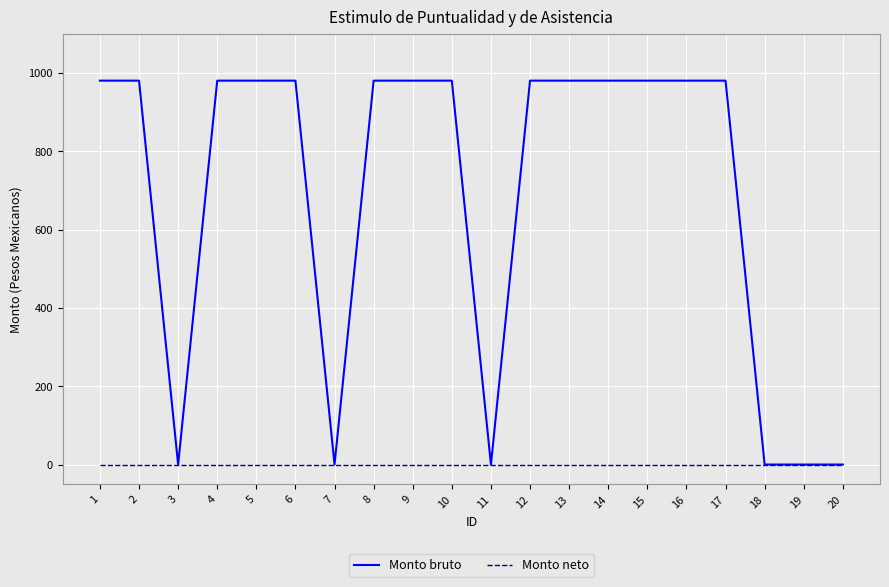

Is it true that Monto bruto equals -588 at 11?

False